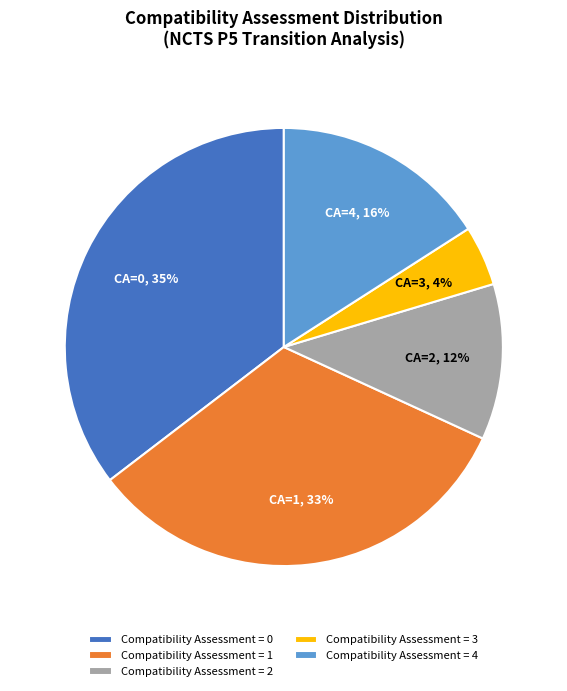

True or false: Compatibility Assessment = 0 accounts for 35% of the total.

True